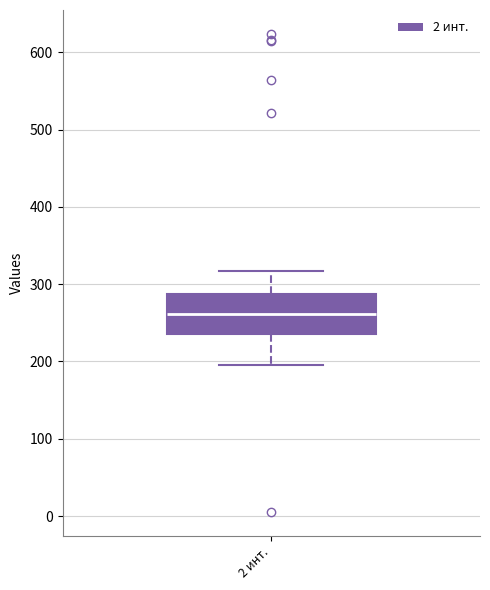

Transcribe this box plot: give where the median line is, the range the box spans, and where the two whiskers end, as read against the y-axis. The values are not printed on the chart, so give them approximately, as read against the axis.

median 260, box 240 to 290, whiskers 200 to 320